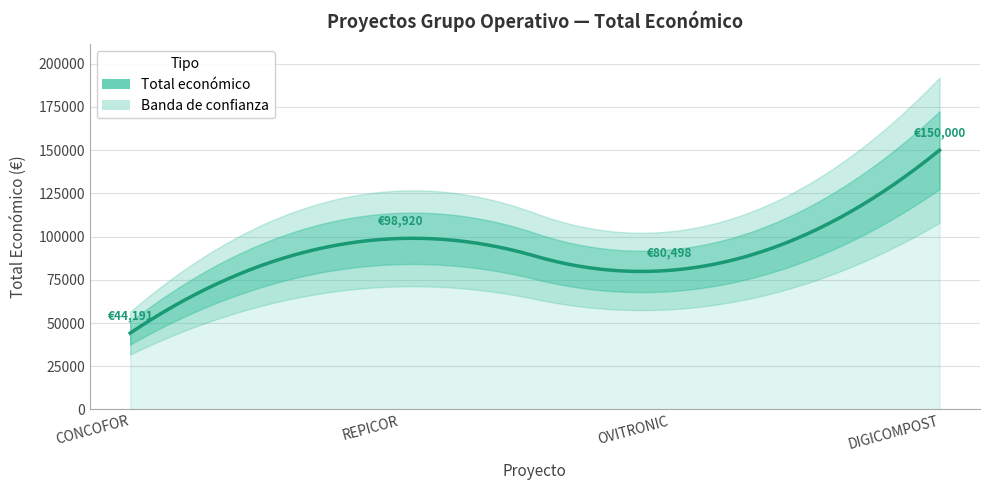

Approximately how many times larger is the value at REPICOR compared to DIGICOMPOST?

0.7